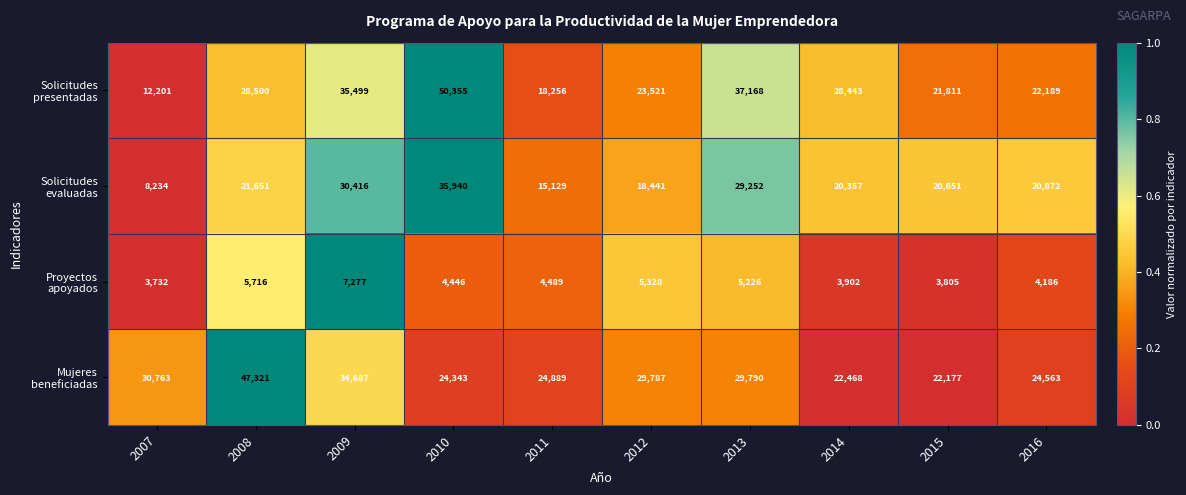

What is the maximum value shown in the chart?

50355